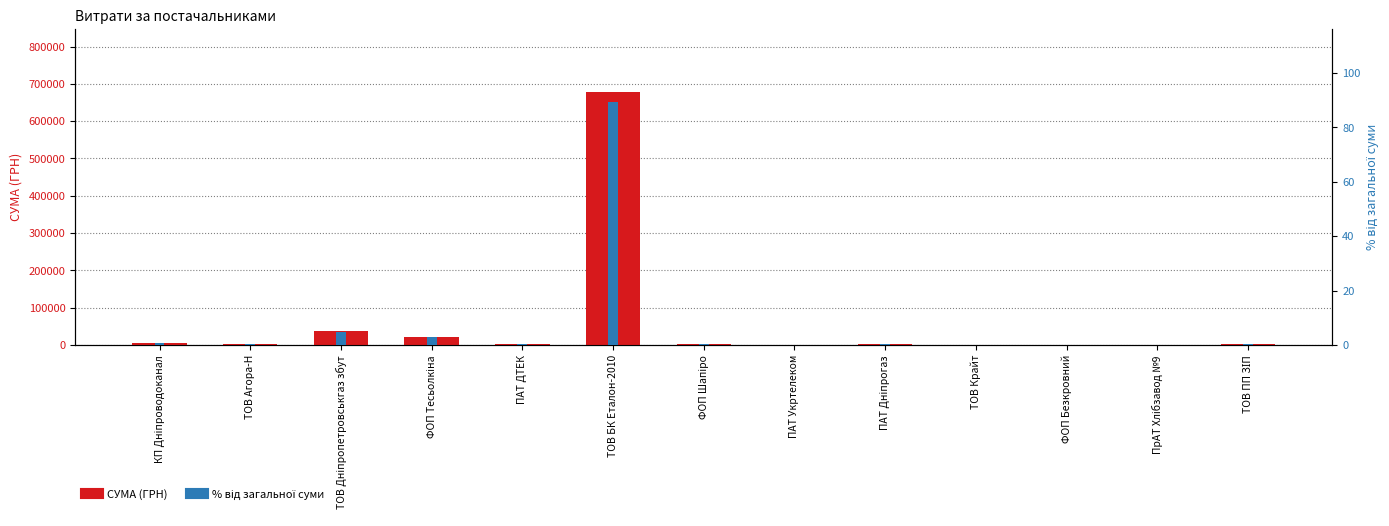

What are all the series names shown in the legend?

СУМА (ГРН), % від загальної суми